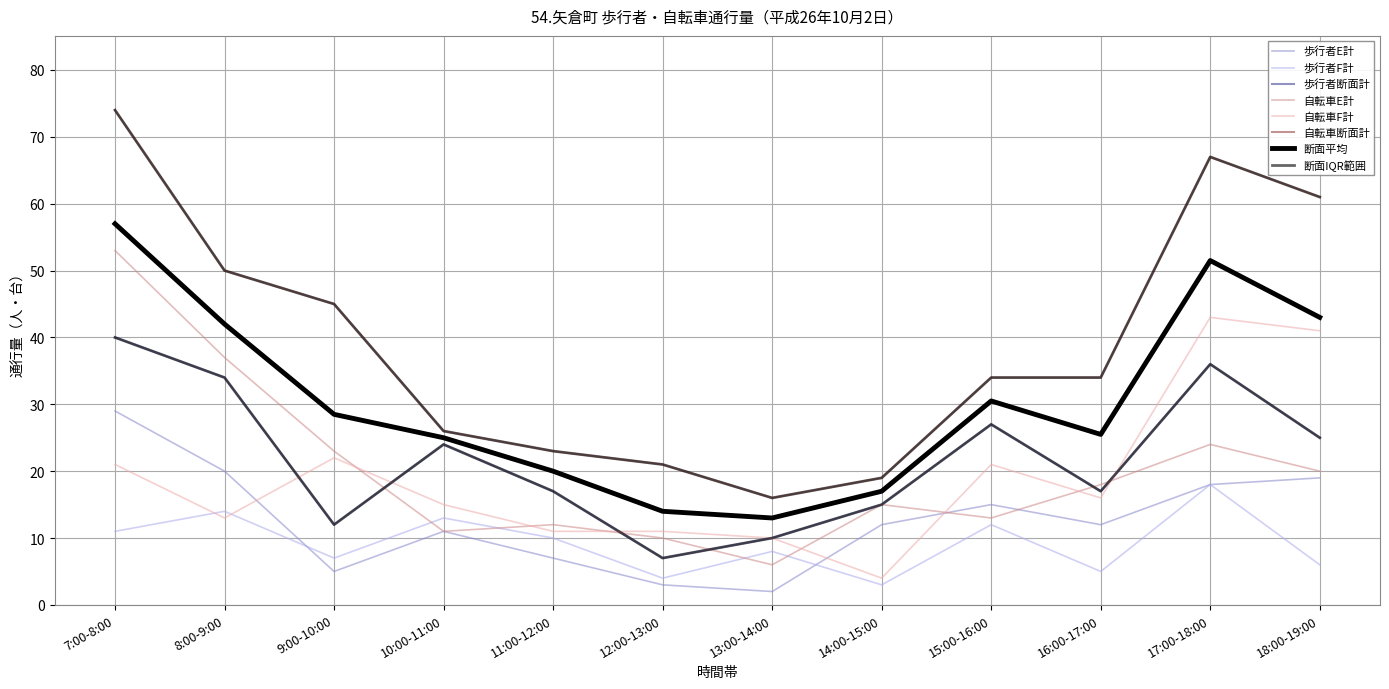

What is the approximate value of 自転車F計 at 17:00-18:00?

43